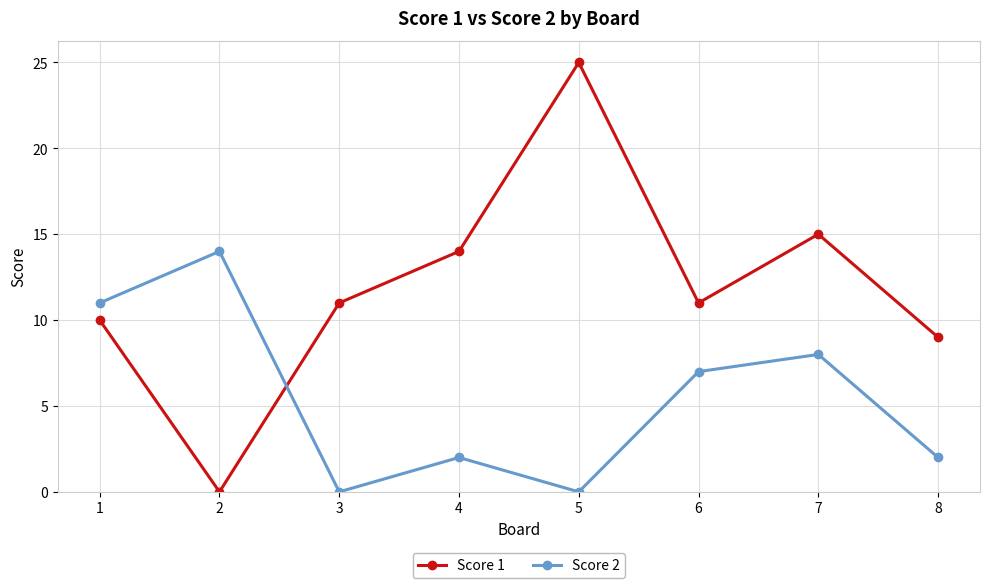

Reading right to left, transcribe all the data shown in this chart.

Score 1: 9	15	11	25	14	11	0	10
Score 2: 2	8	7	0	2	0	14	11